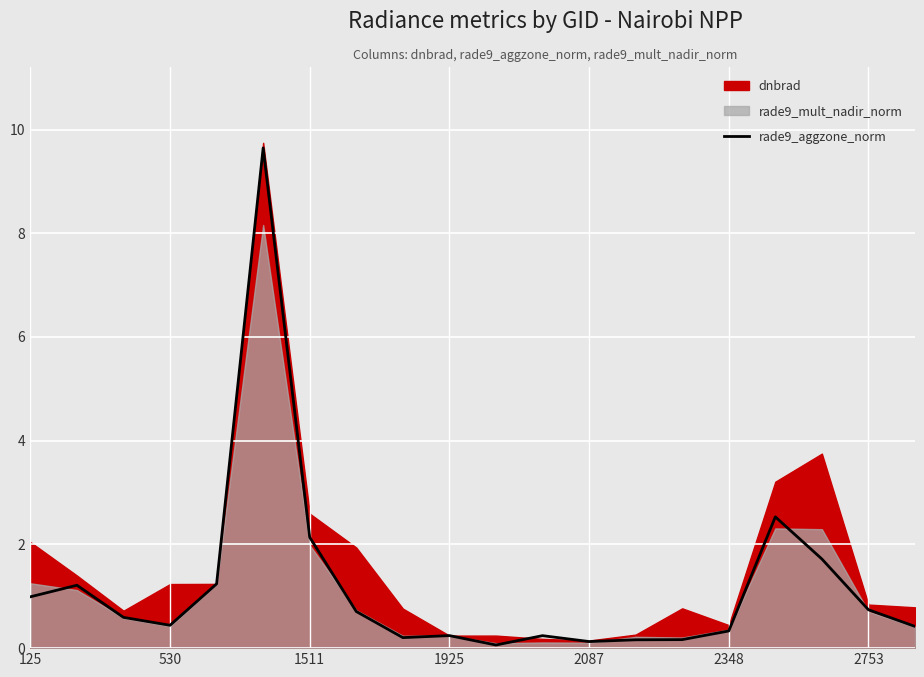

The rade9_aggzone_norm series shows 1.4 at 125. True or false?

False